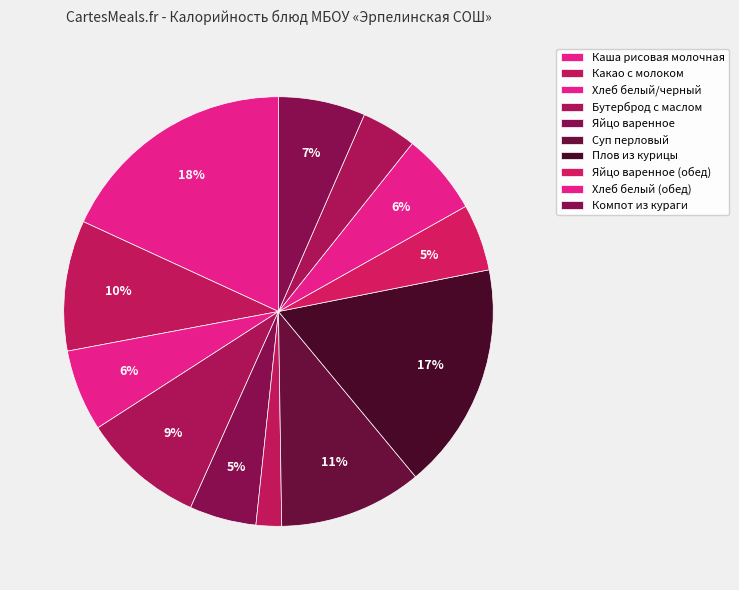

Which category has the biggest portion of the pie?

Каша рисовая молочная